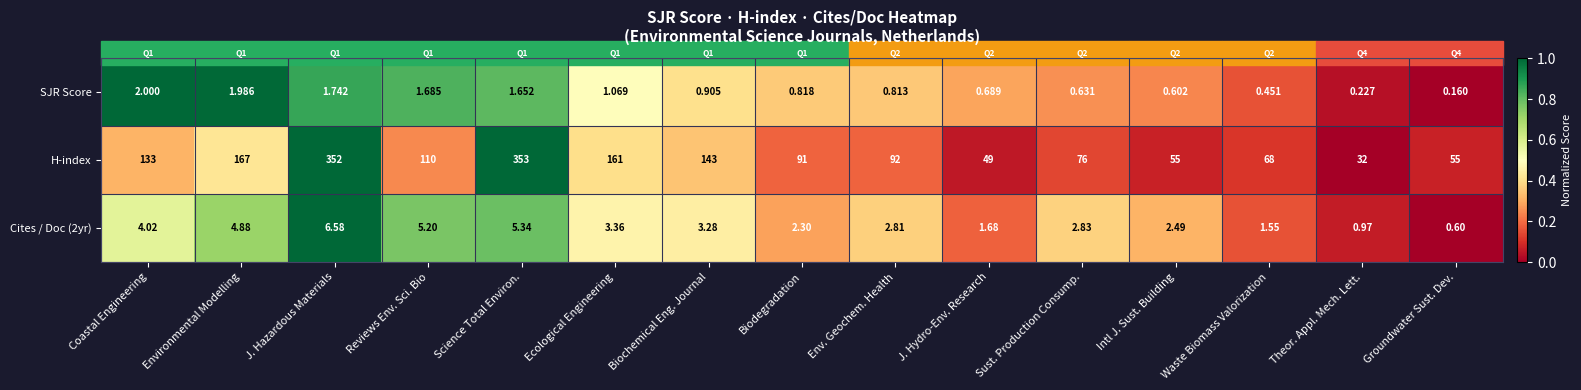

At which label does H-index reach its peak?

Science Total Environ.